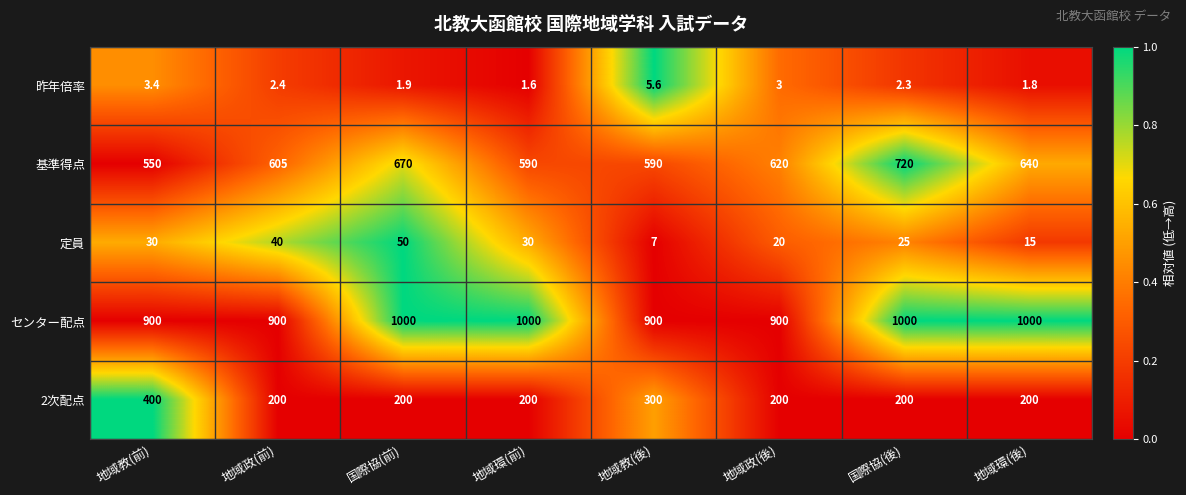

Which series has the largest total across all categories?

センター配点